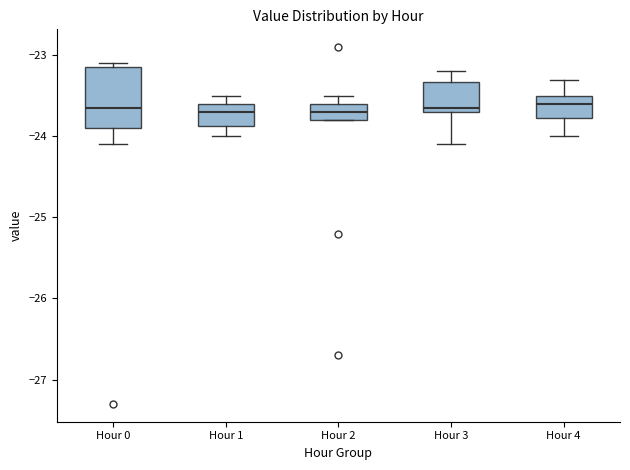

Reading left to right, transcribe this box plot: for each box, give where its median line is, the range the box spans, and where its two whiskers end, as read against the y-axis. The values are not printed on the chart, so give them approximately, as read against the axis.

Hour 0: median -23.6, box -23.9 to -23.1, whiskers -24.1 to -23.1 (just above the box's upper edge)
Hour 1: median -23.7, box -23.9 to -23.6, whiskers -24.0 to -23.5
Hour 2: median -23.7, box -23.8 to -23.6, whiskers -23.8 to -23.5
Hour 3: median -23.6, box -23.7 to -23.3, whiskers -24.1 to -23.2
Hour 4: median -23.6, box -23.8 to -23.5, whiskers -24.0 to -23.3